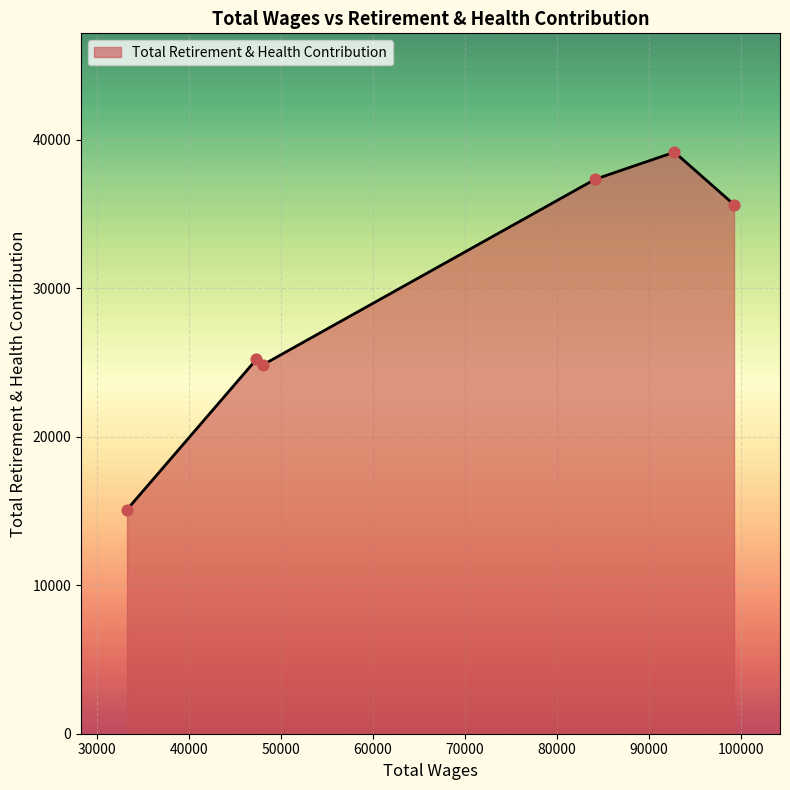

What is the greatest value displayed?

39163